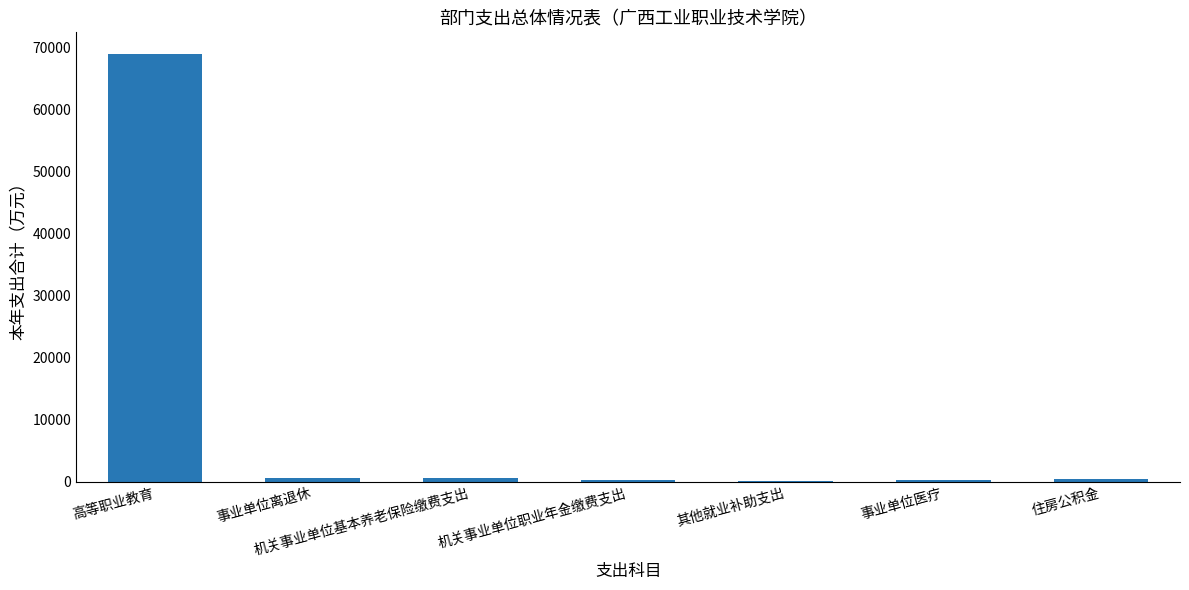

What is the greatest value displayed?

69026.2